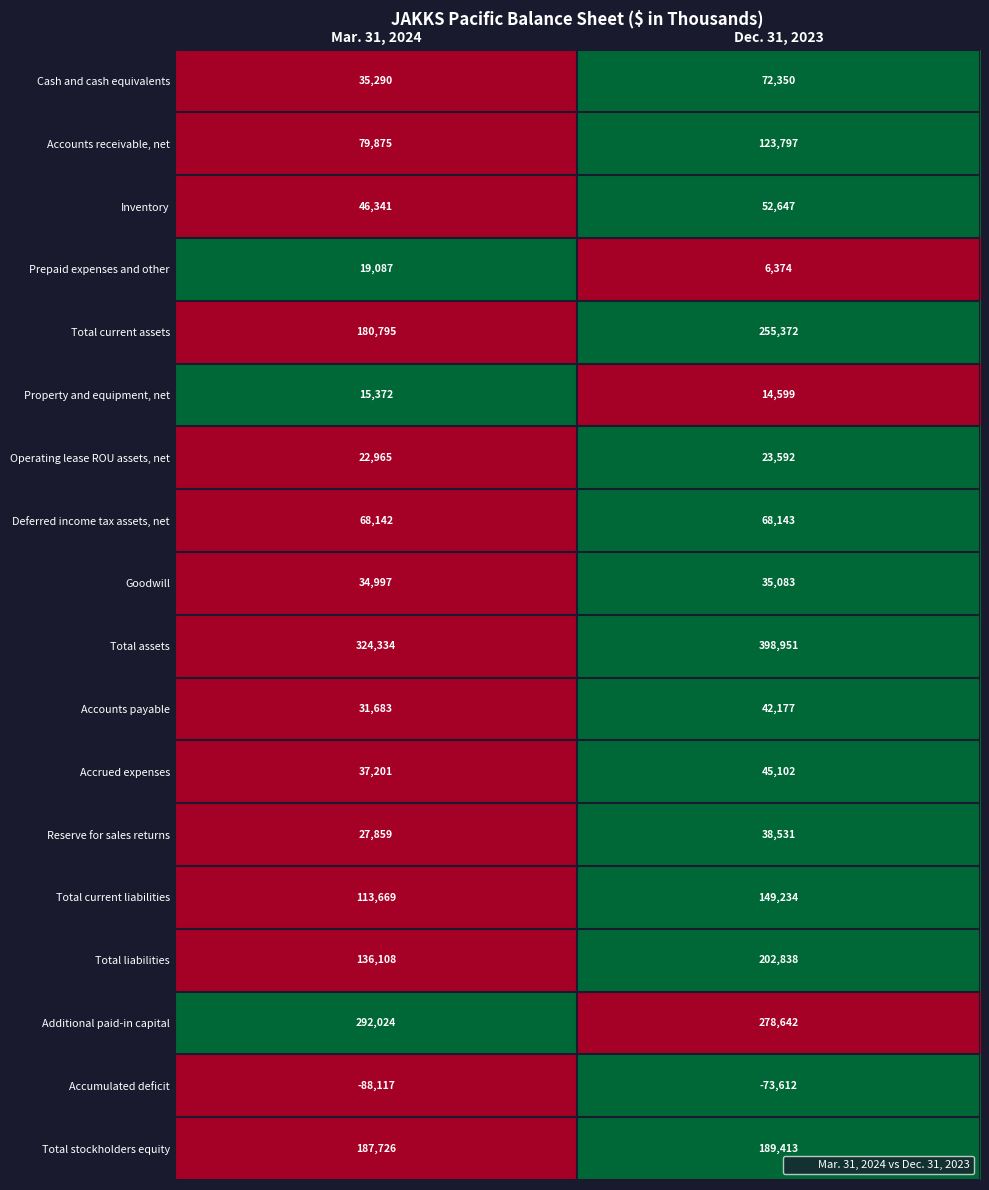

What is the sum of the Prepaid expenses and other values at Mar. 31, 2024 and Dec. 31, 2023?

25461